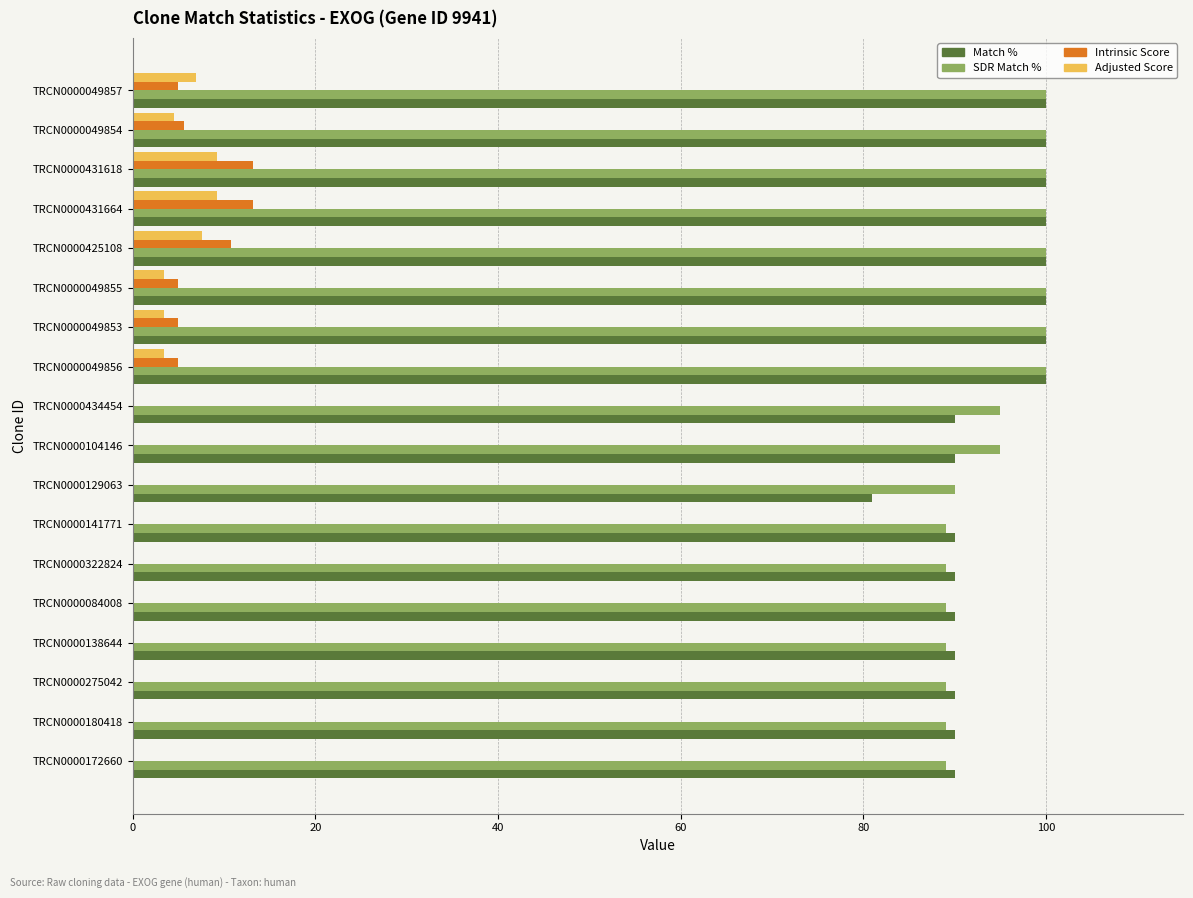

How many series are shown in this chart?

4